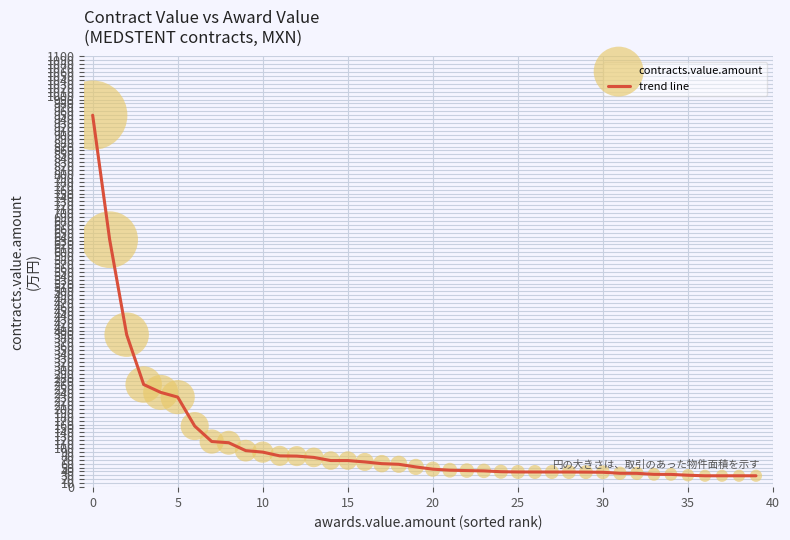

What is the smallest value displayed?

29.1